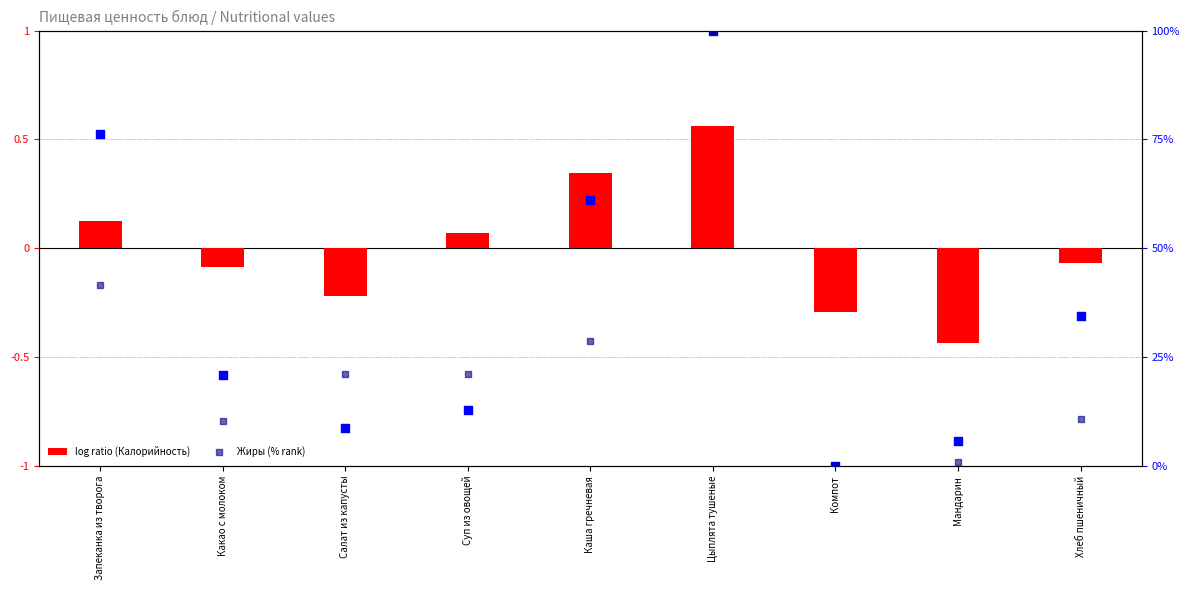

At how many categories does at least one series exceed 51?

3